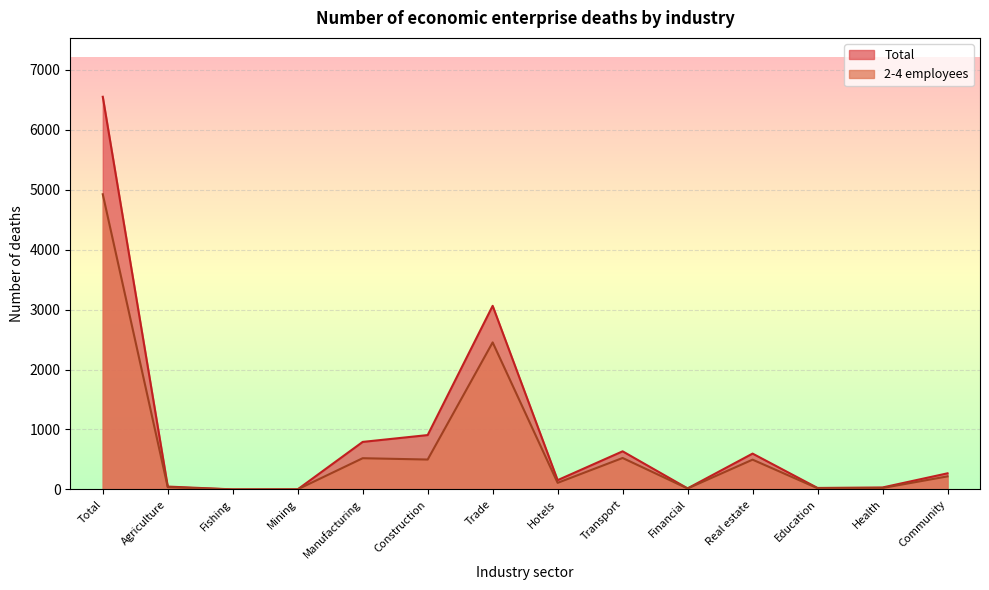

Rank the series at Education from highest to lowest value.

Total, 2-4